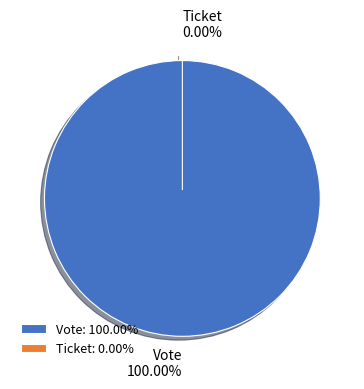

To the nearest percent, what percentage of the pie is Vote?

100%